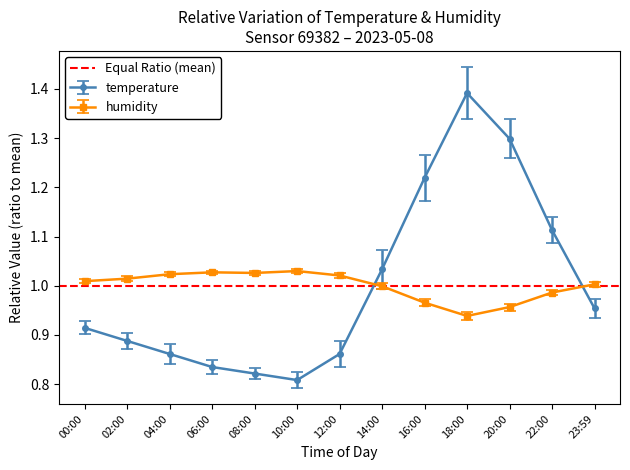

At how many categories does at least one series exceed 1?

13